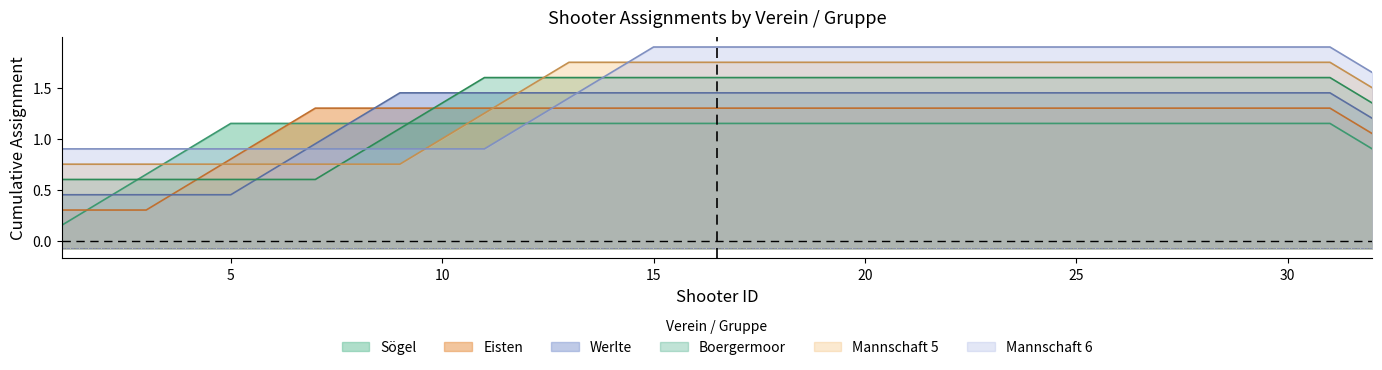

Which series has the largest total across all categories?

Mannschaft 6